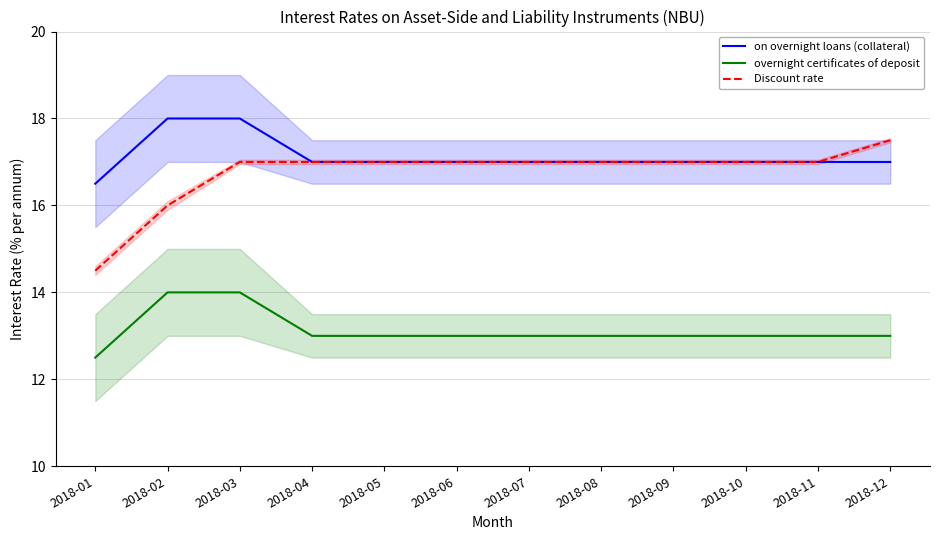

True or false: on overnight loans (collateral) has more than 2 interior local peaks.

False